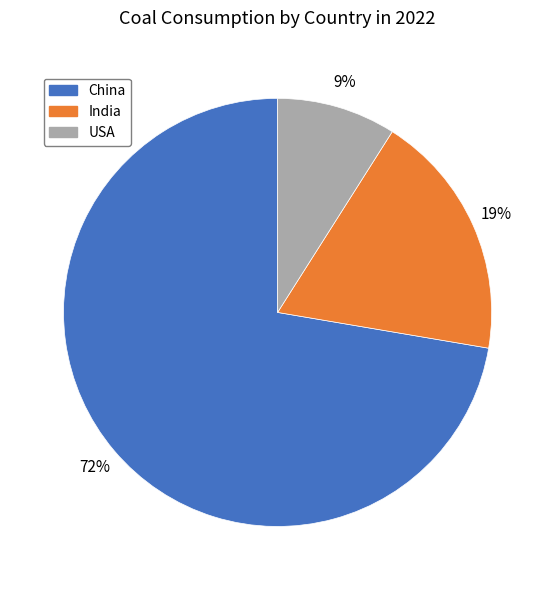

Which category has the biggest portion of the pie?

China